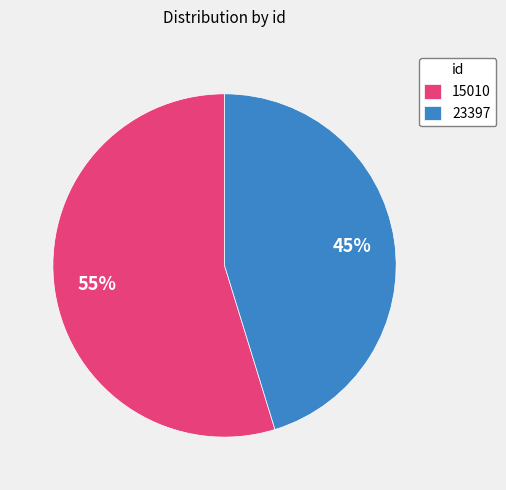

Which category accounts for the majority?

15010